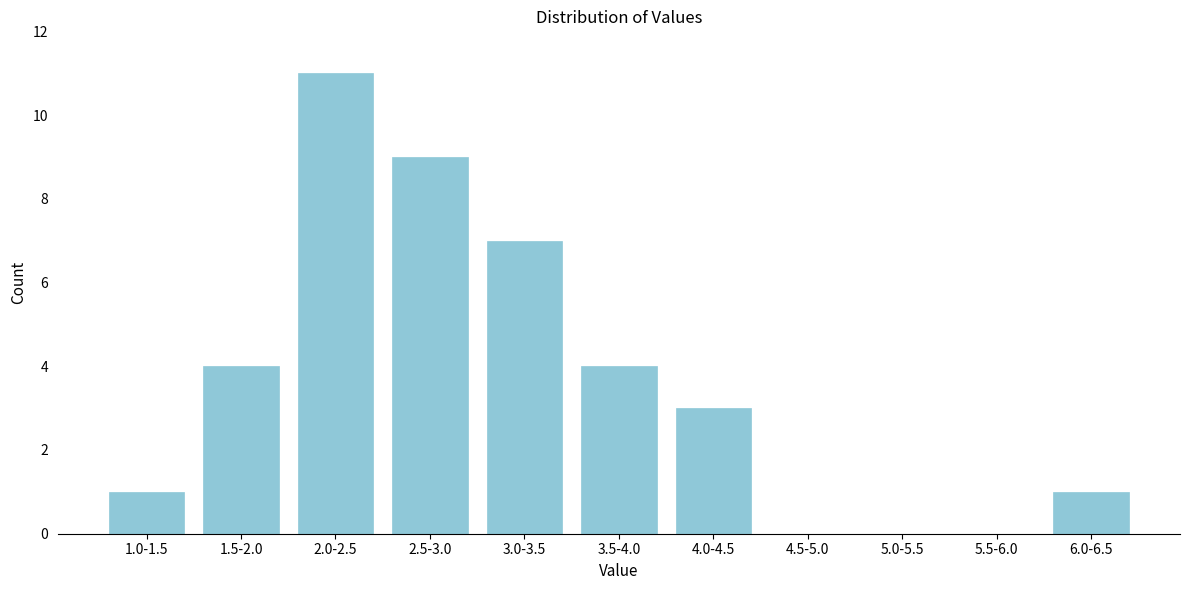

Reading right to left, extract all data points from this chart.

6.0-6.5=1	5.5-6.0=0	5.0-5.5=0	4.5-5.0=0	4.0-4.5=3	3.5-4.0=4	3.0-3.5=7	2.5-3.0=9	2.0-2.5=11	1.5-2.0=4	1.0-1.5=1